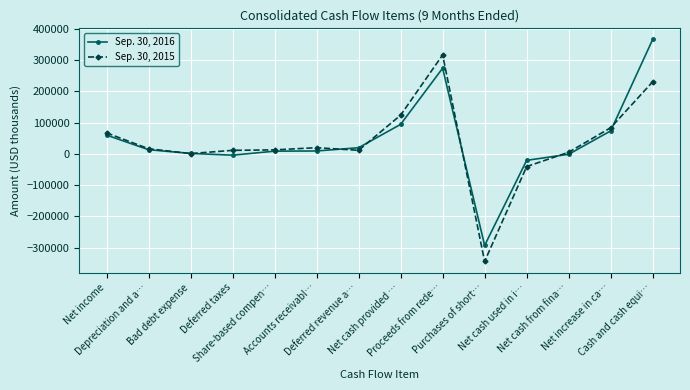

How many values in the Sep. 30, 2016 series are below 13089?

7